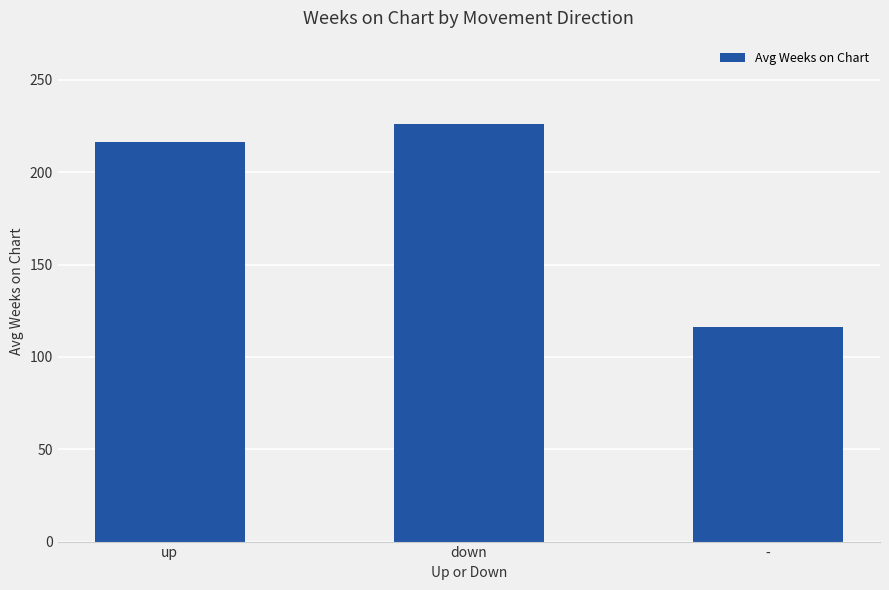

What is the change in value from down to -?

-110.0